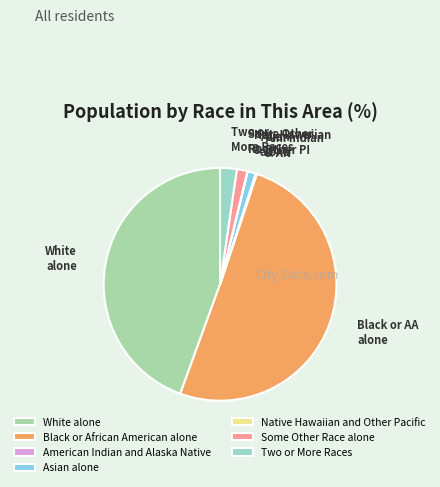

How much of the chart is everything except Some Other Race alone?

98.5%